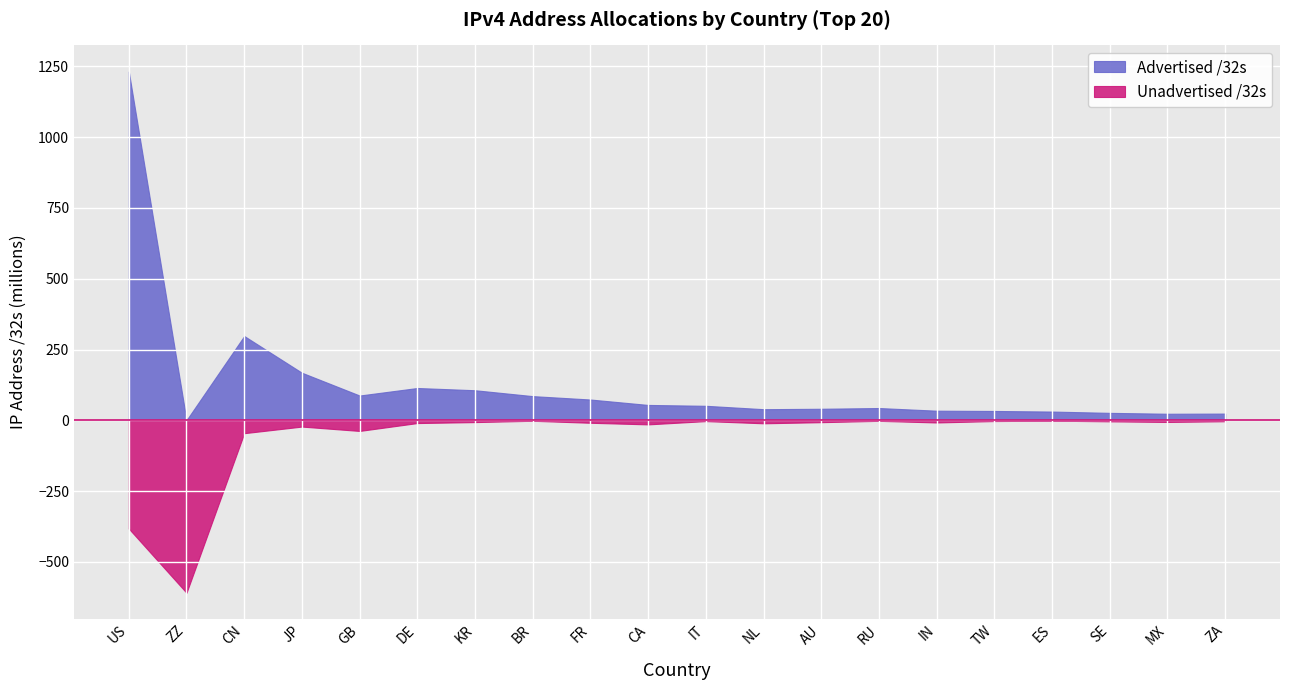

Which series has the widest spread of values?

Advertised /32s